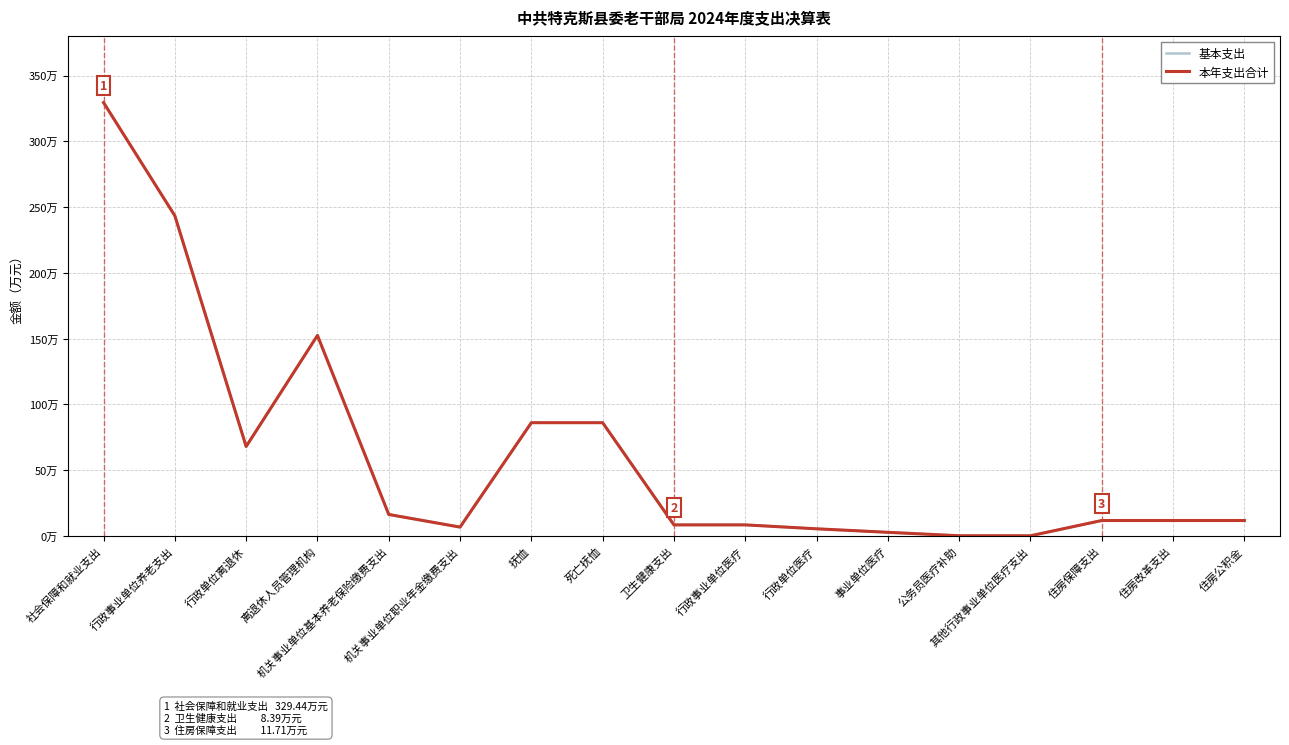

What is the minimum value shown in the chart?

0.1